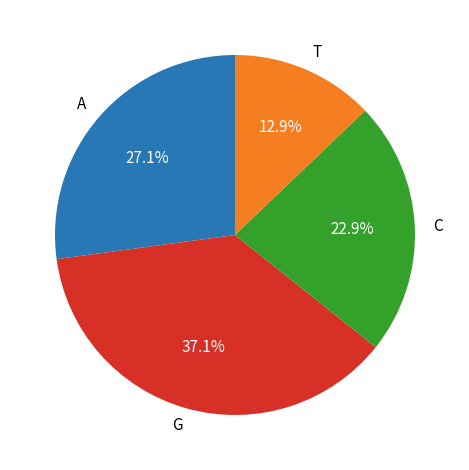

True or false: T accounts for 13% of the total.

True